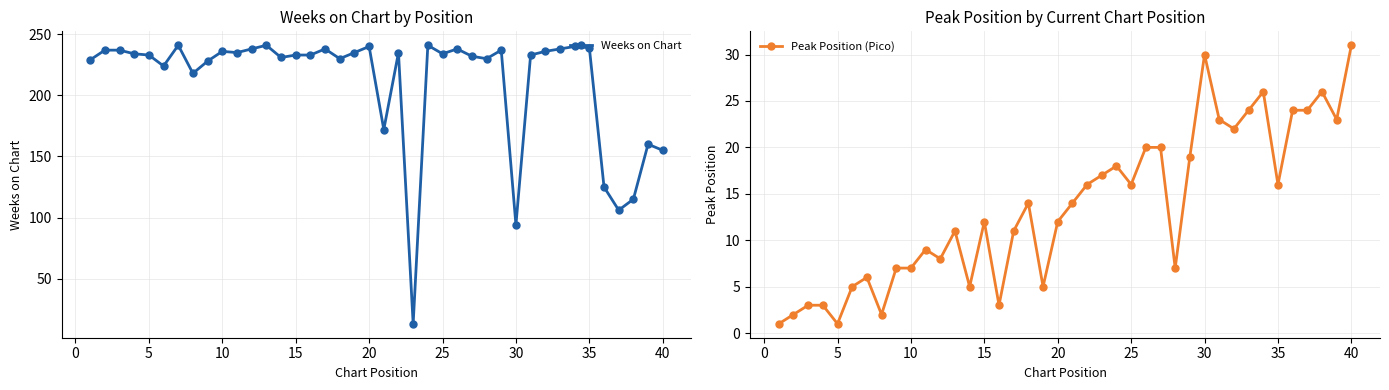

What is the minimum value for Weeks on Chart?

13